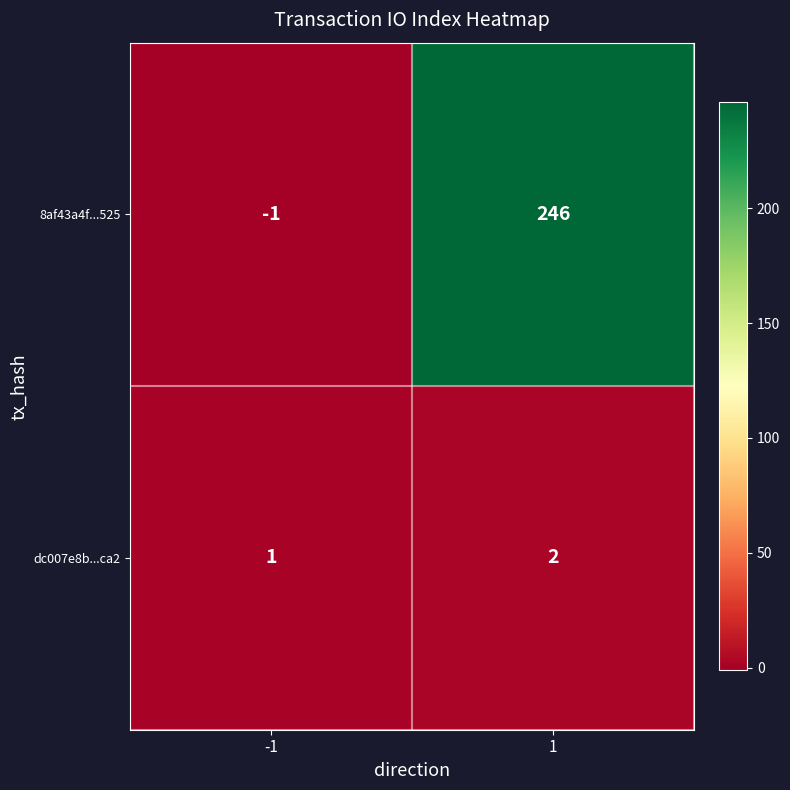

List the series in order of their overall mean, lowest first.

dc007e8b...ca2, 8af43a4f...525